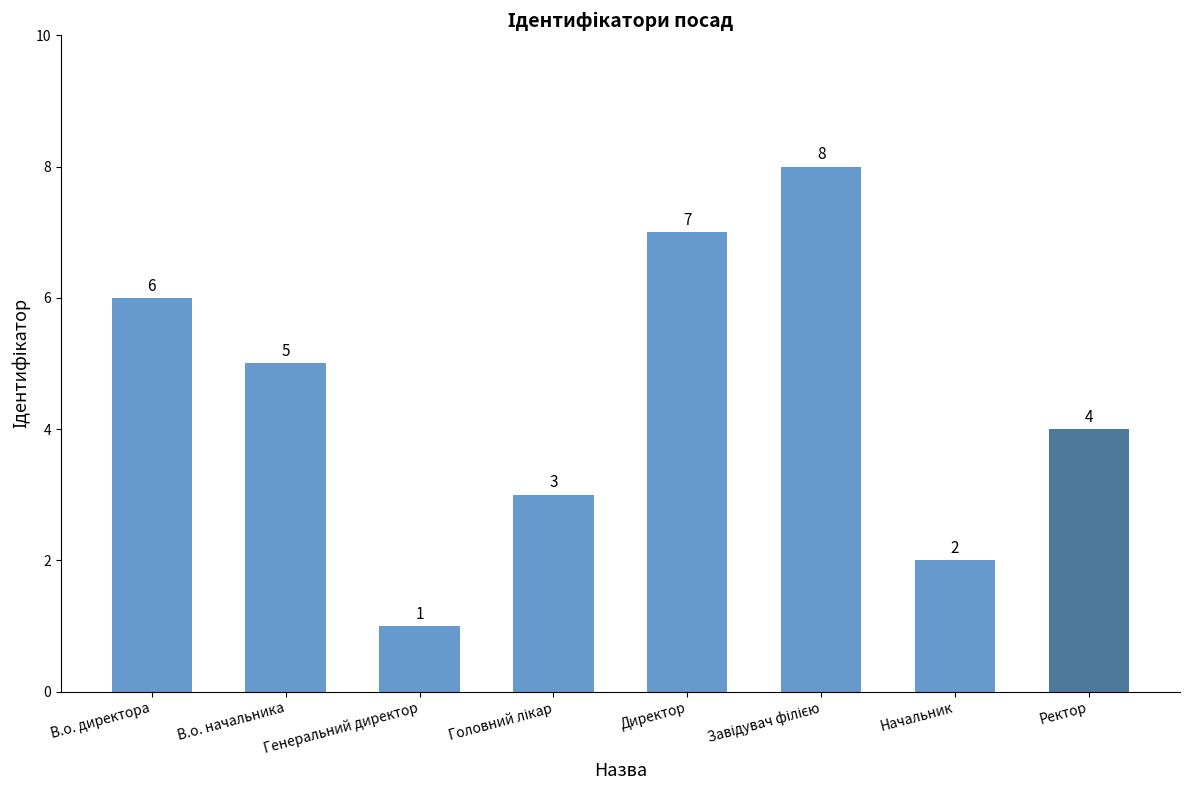

At which label is the value closest to 4?

Ректор